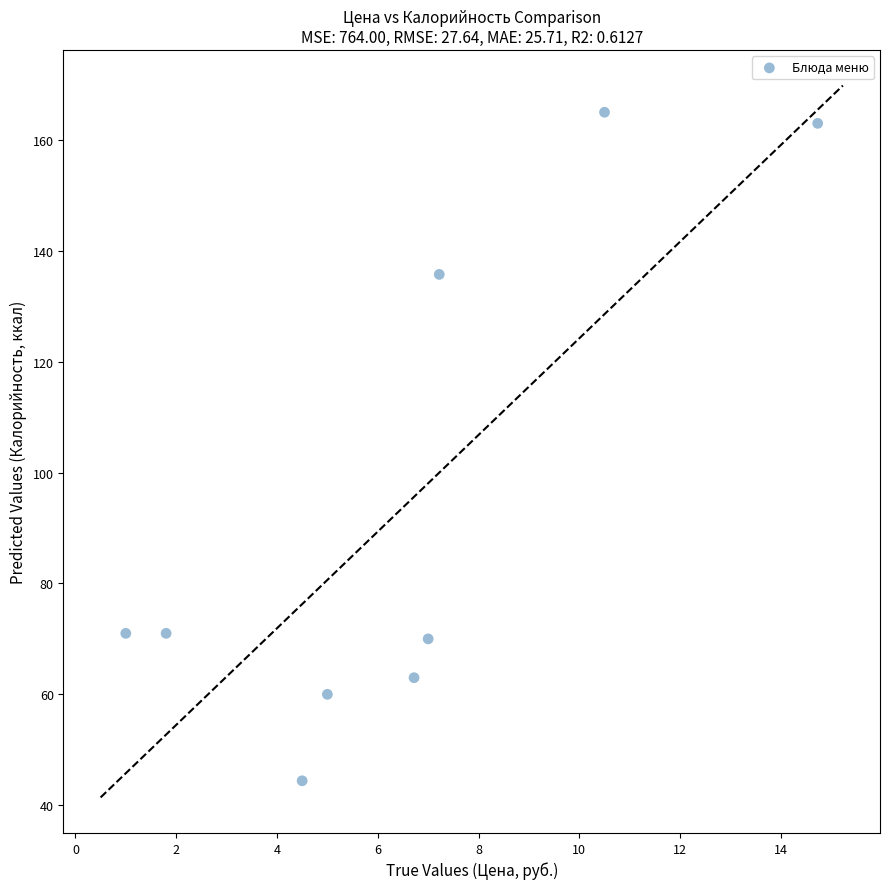

What is the average X value?

6.5